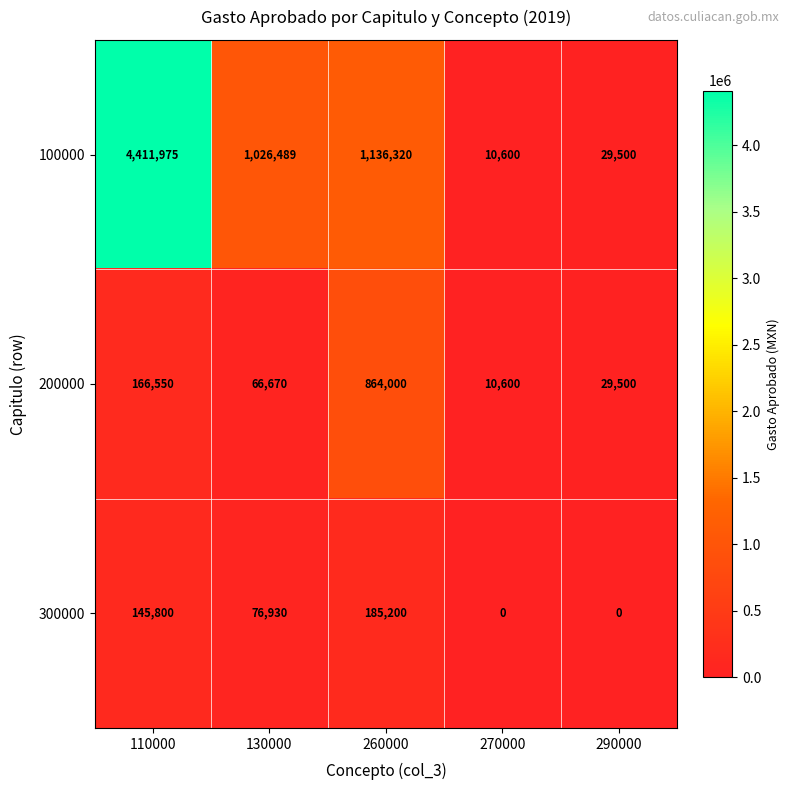

Is the value of 200000 at 110000 greater than the value of 100000 at 270000?

Yes